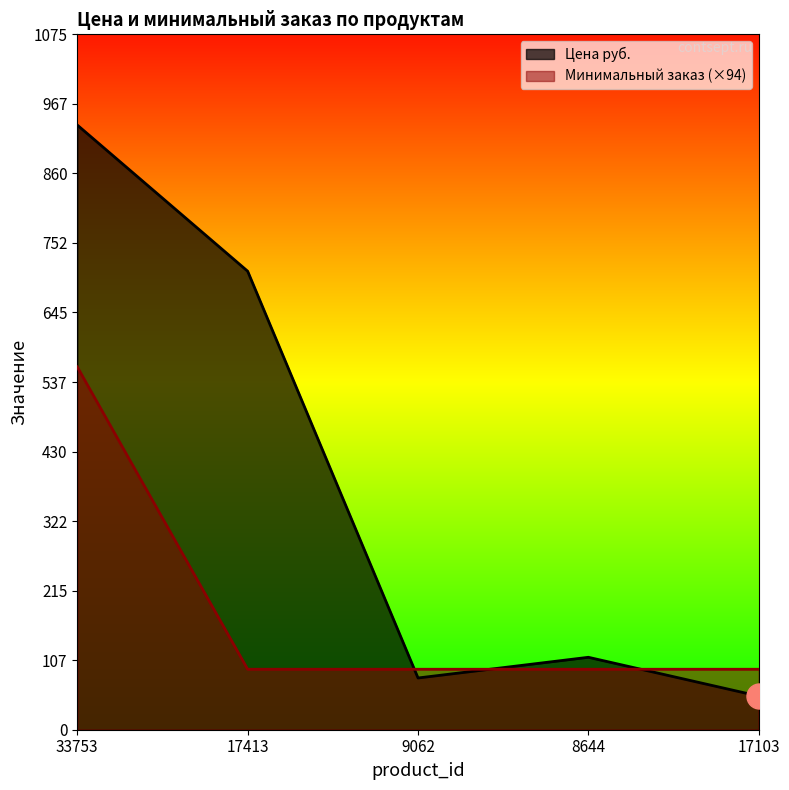

How many series are shown in this chart?

2